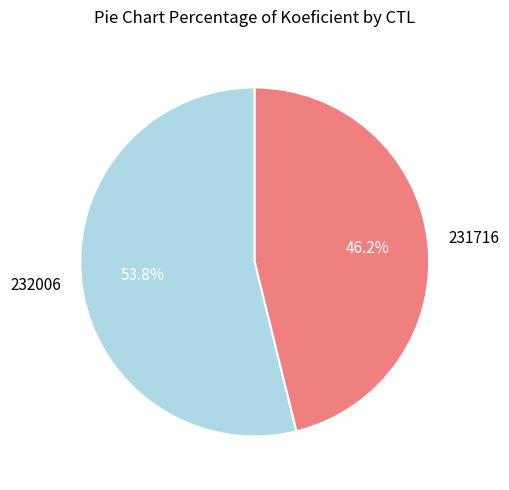

Count the number of slices in the pie.

2